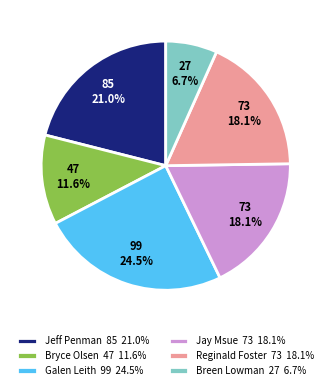

How many segments does this pie chart have?

6